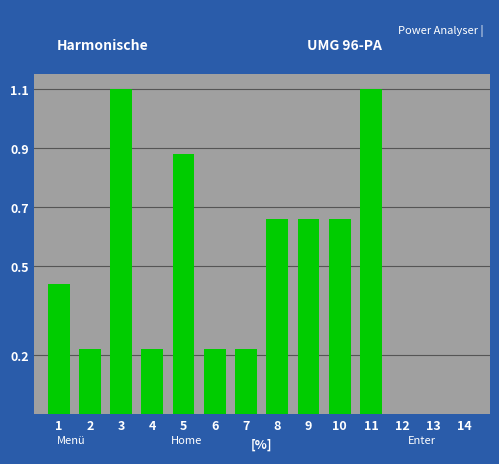

What is the change in value from 10 to 13?

-0.7